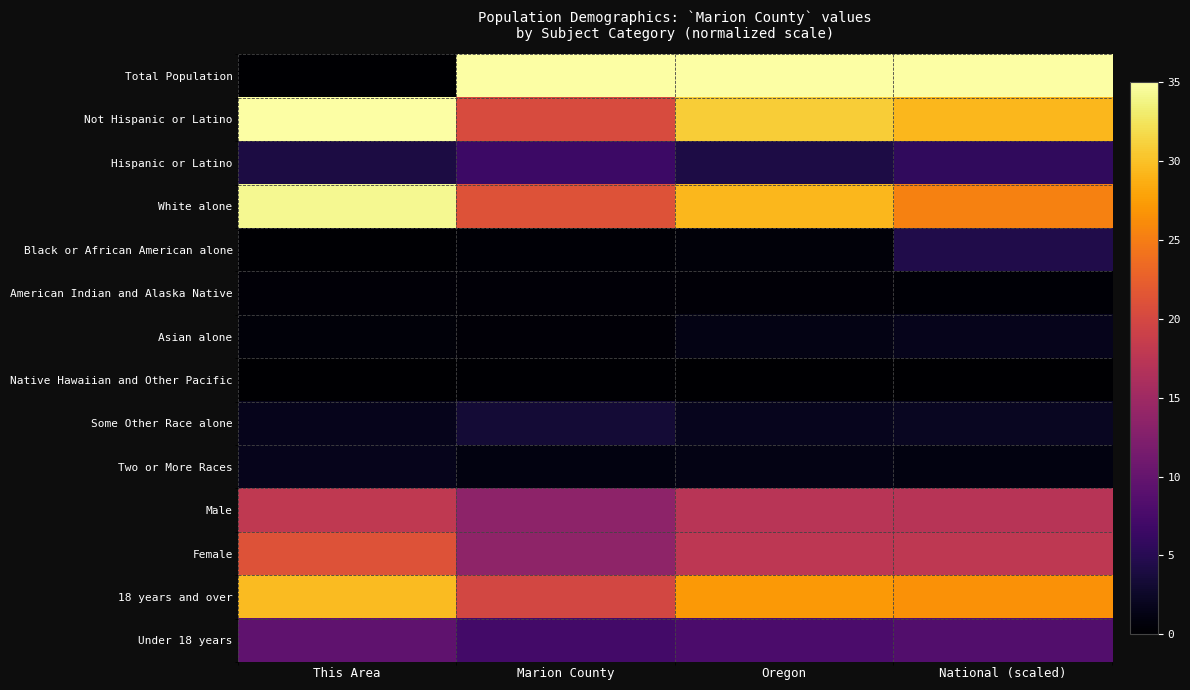

At how many categories does at least one series exceed 27?

4